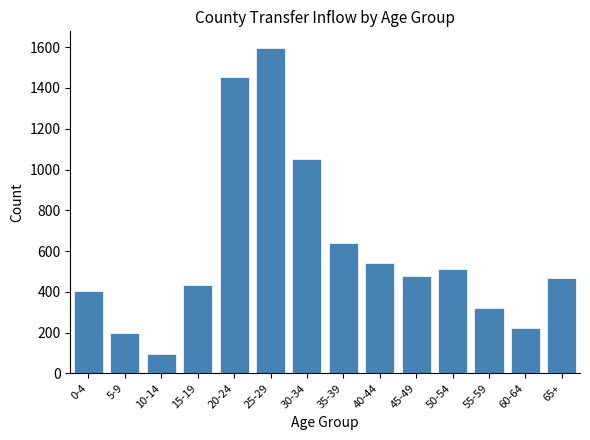

Reading left to right, what are all the values shown in this chart?

0-4=403	5-9=196	10-14=96	15-19=431	20-24=1452	25-29=1598	30-34=1051	35-39=640	40-44=541	45-49=477	50-54=513	55-59=322	60-64=222	65+=469